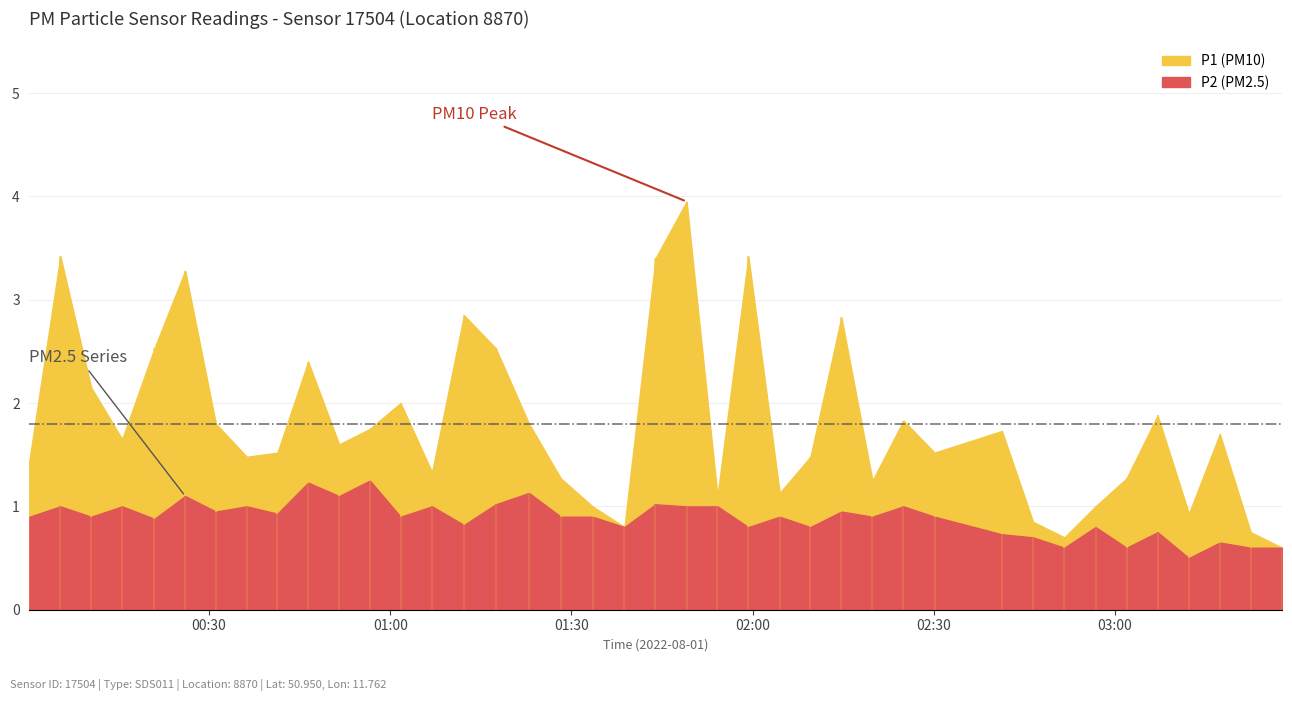

True or false: P1 has more than 0 points higher than both neighbors.

True